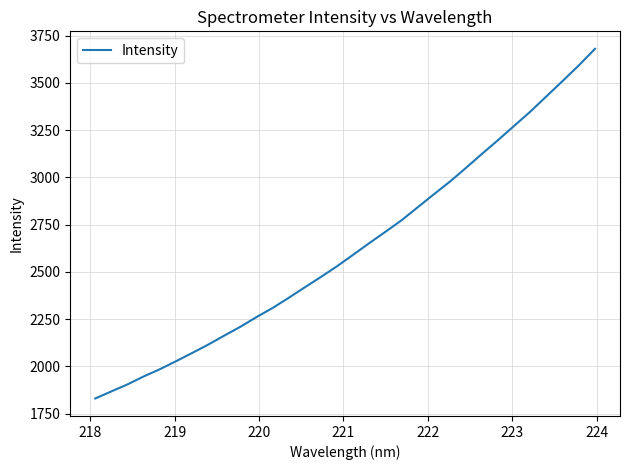

What is the minimum value shown in the chart?

1830.1